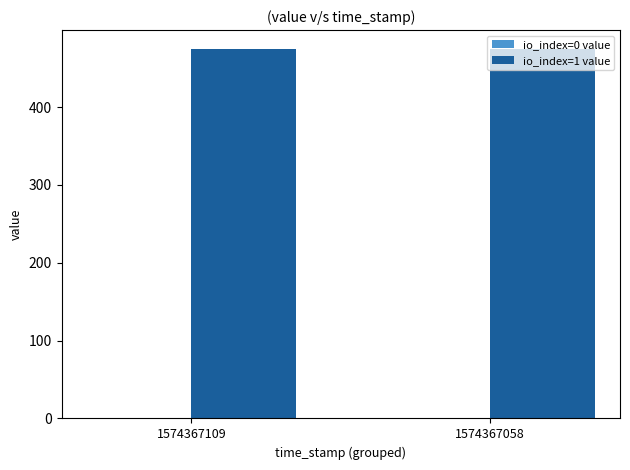

The io_index=1 value series shows 663.6 at 1574367058. True or false?

False